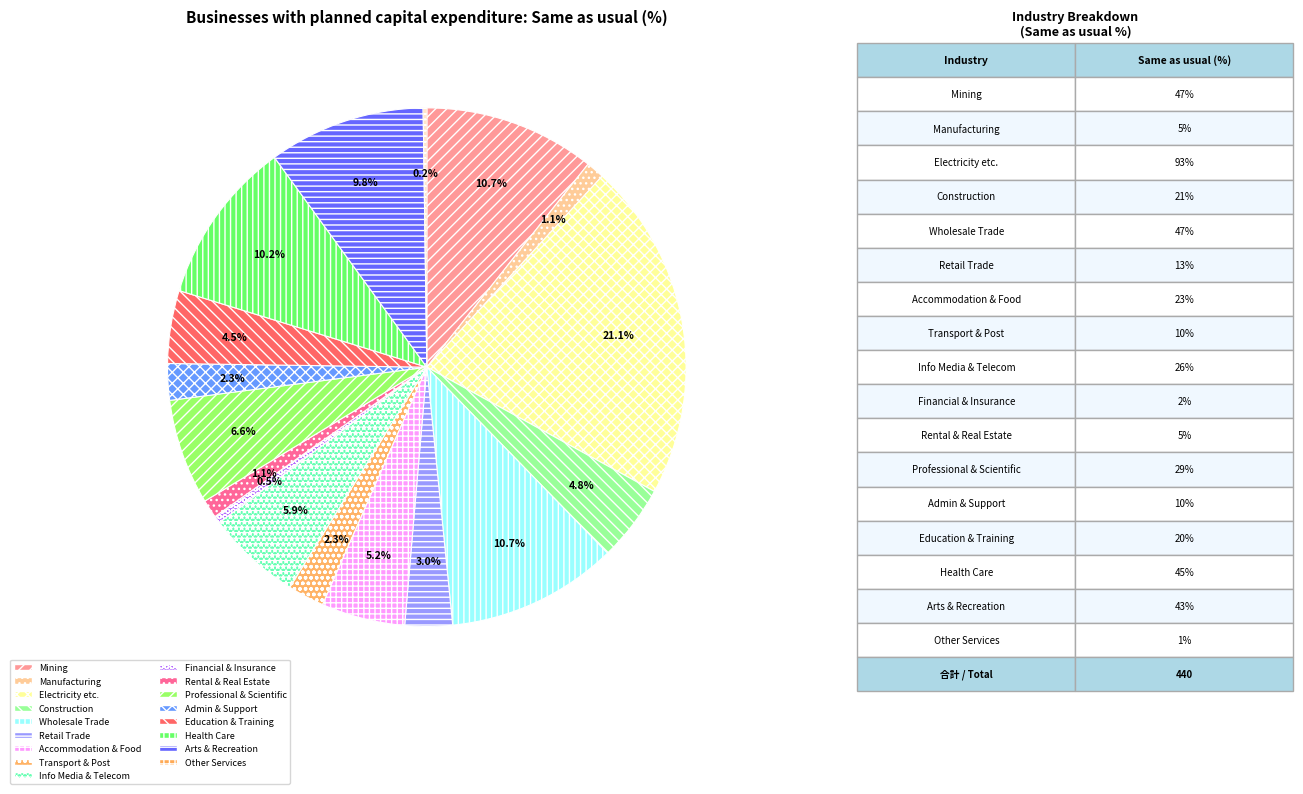

How many slices are in this pie chart?

17